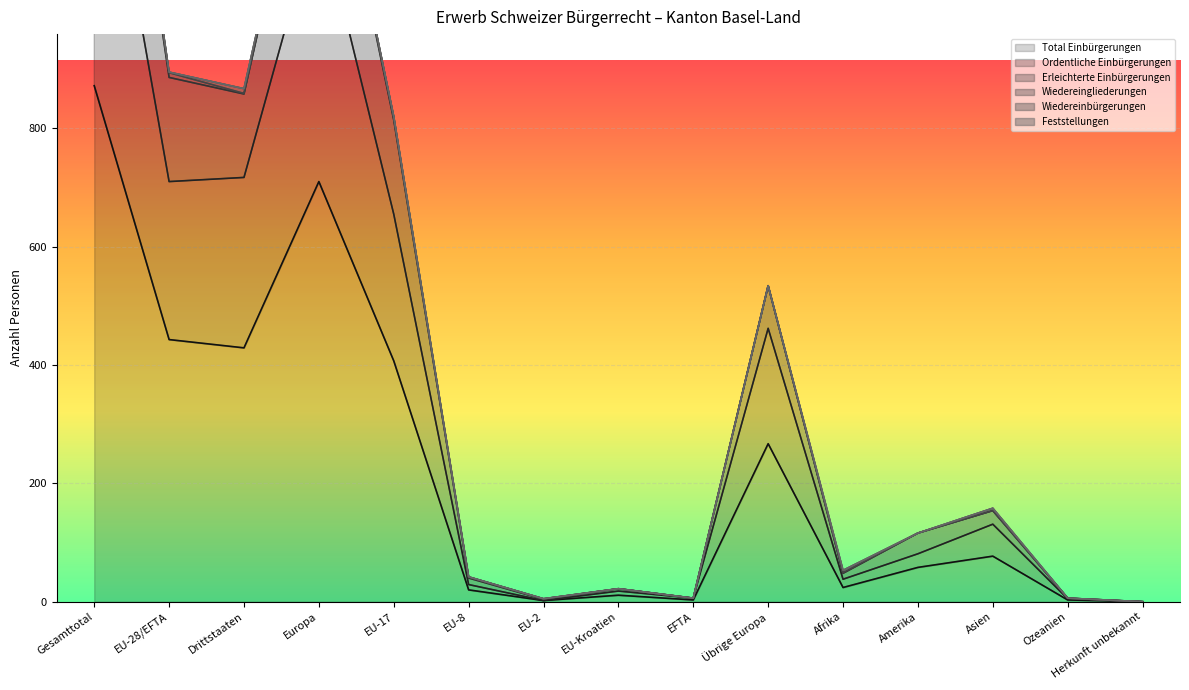

True or false: Total Einbürgerungen has more than 2 points higher than both neighbors.

True